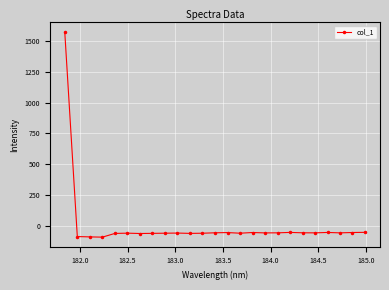

What is the value of the 16th point from the left?

-54.5